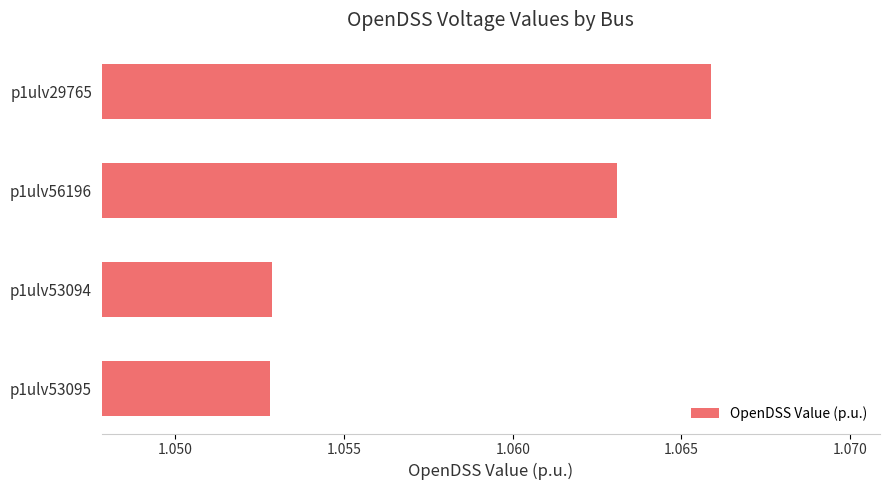

Which category has the highest value across all series?

p1ulv29765